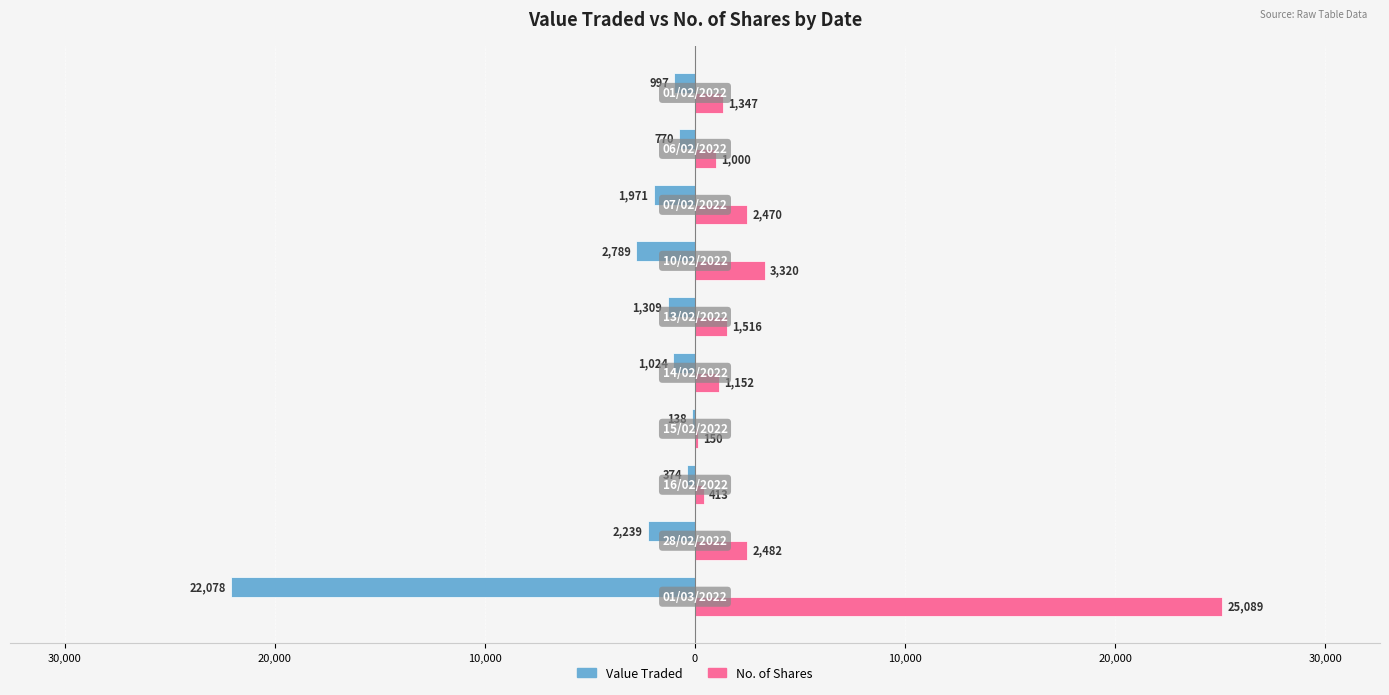

List the series in order of their overall mean, highest first.

No. of Shares, Value Traded